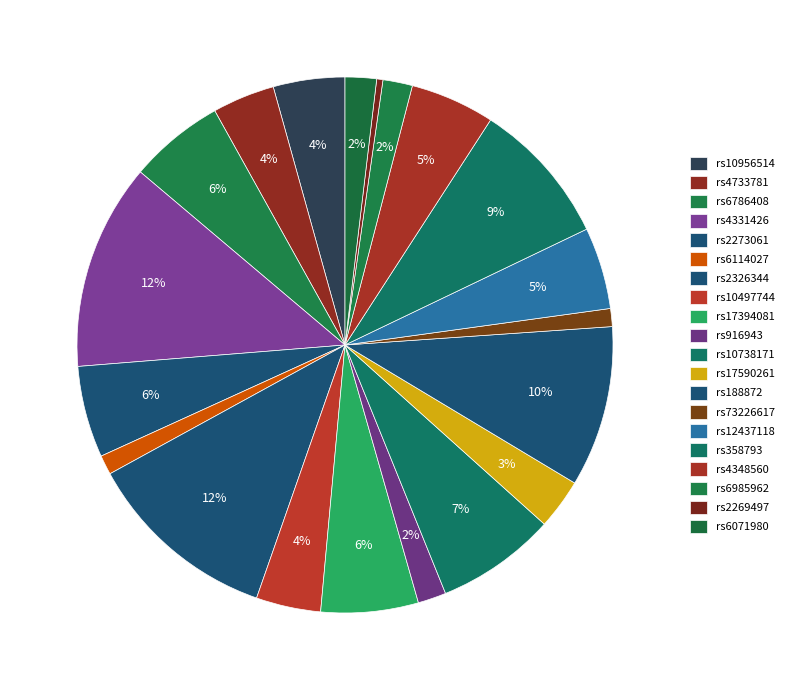

Which category has the smallest portion of the pie?

rs2269497